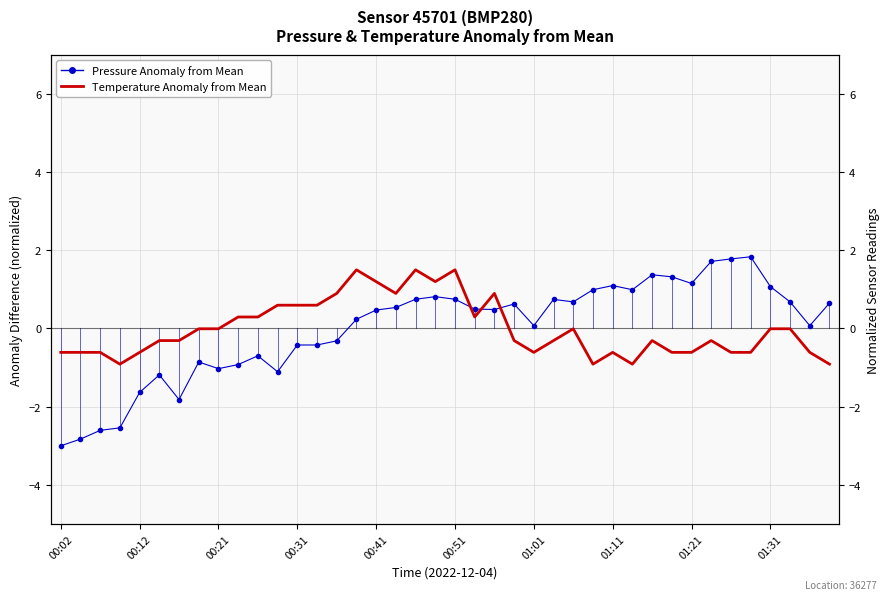

The value of Pressure Anomaly from Mean at 01:31 is -0.5. True or false?

False